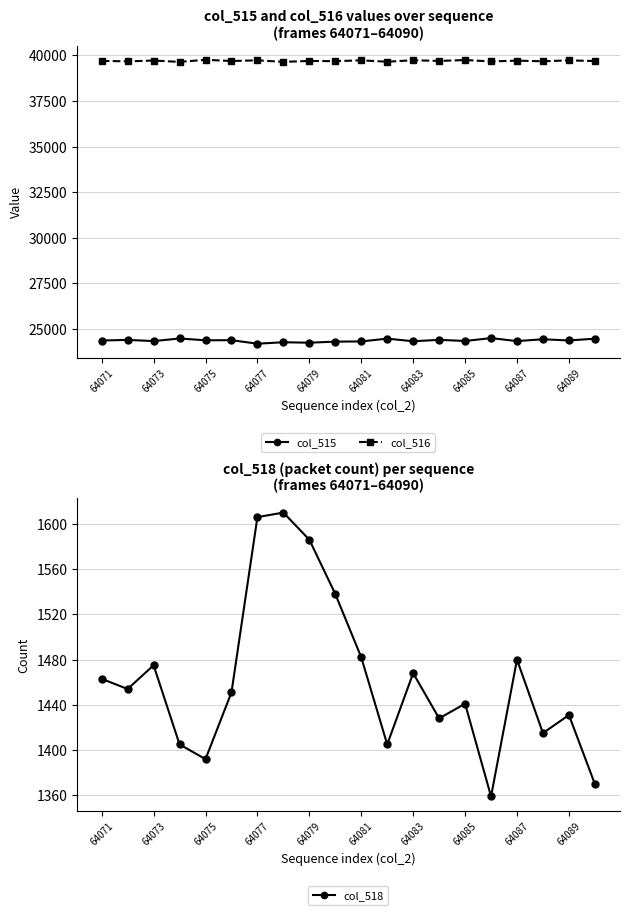

List the series in order of their overall mean, lowest first.

col_518, col_515, col_516